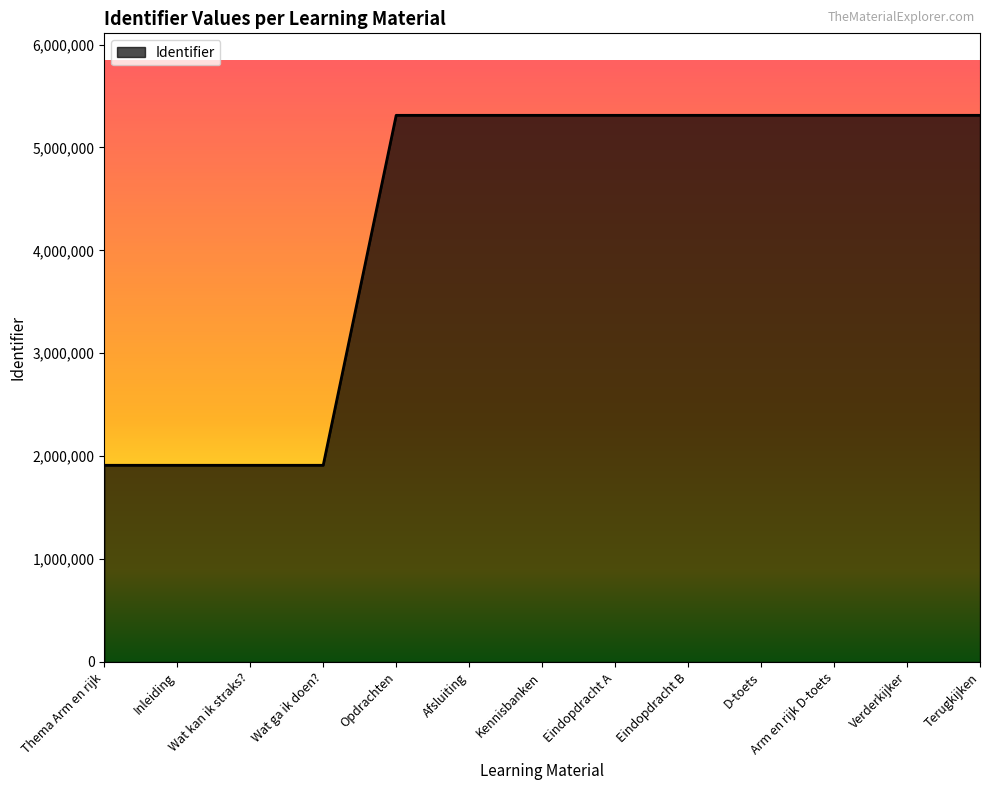

Is it true that the value at Verderkijker is 5312397?

True